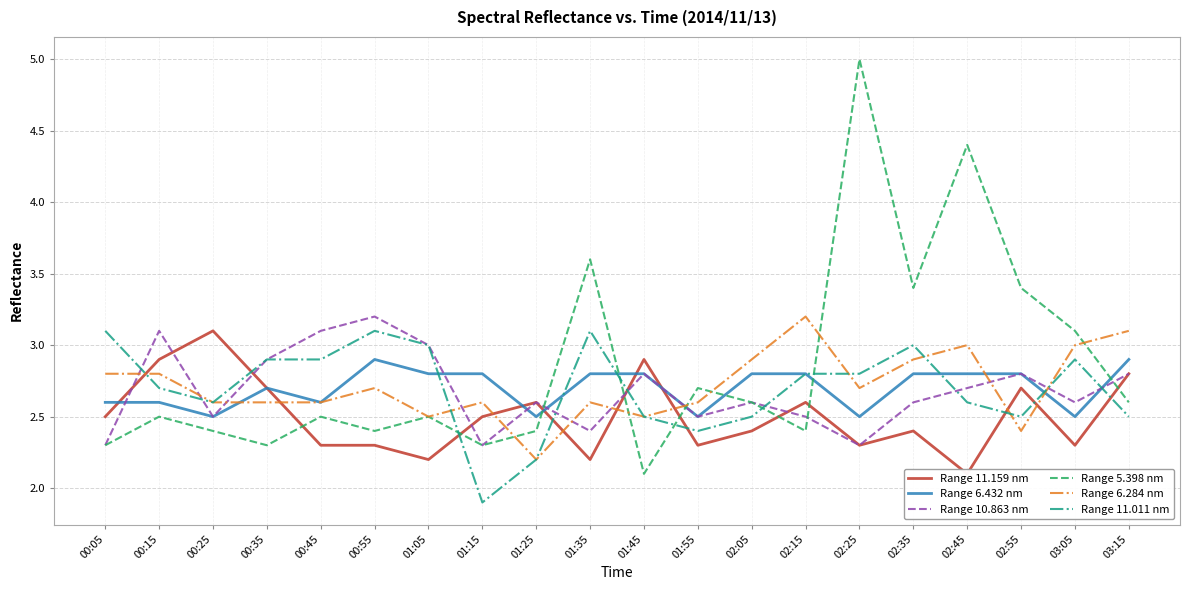

What is the difference between the maximum and minimum values in the Range 6.284 nm series?

1.0